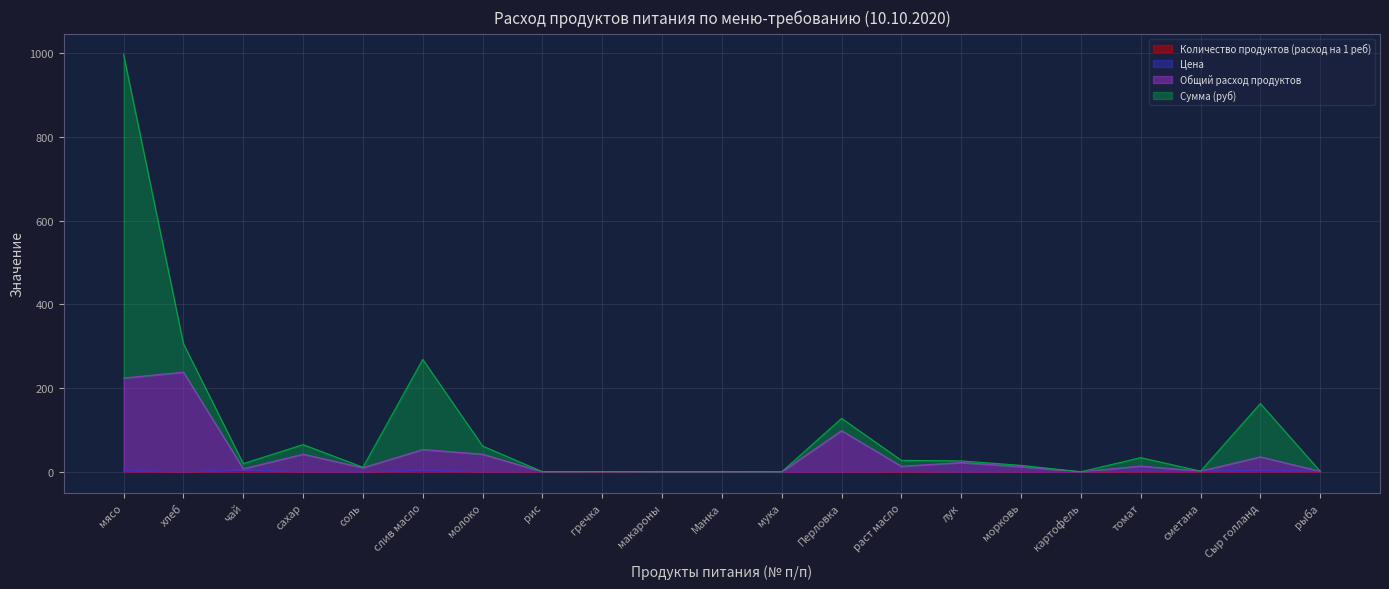

In Цена, how many points are higher than both neighbors (excluding endpoints)?

6